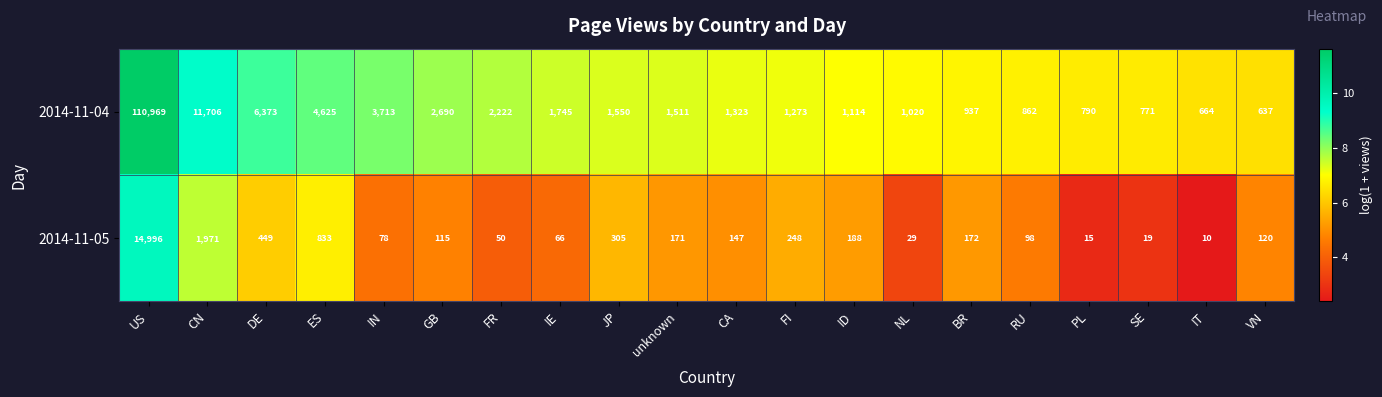

At which label is 2014-11-05 closest to 7503?

CN